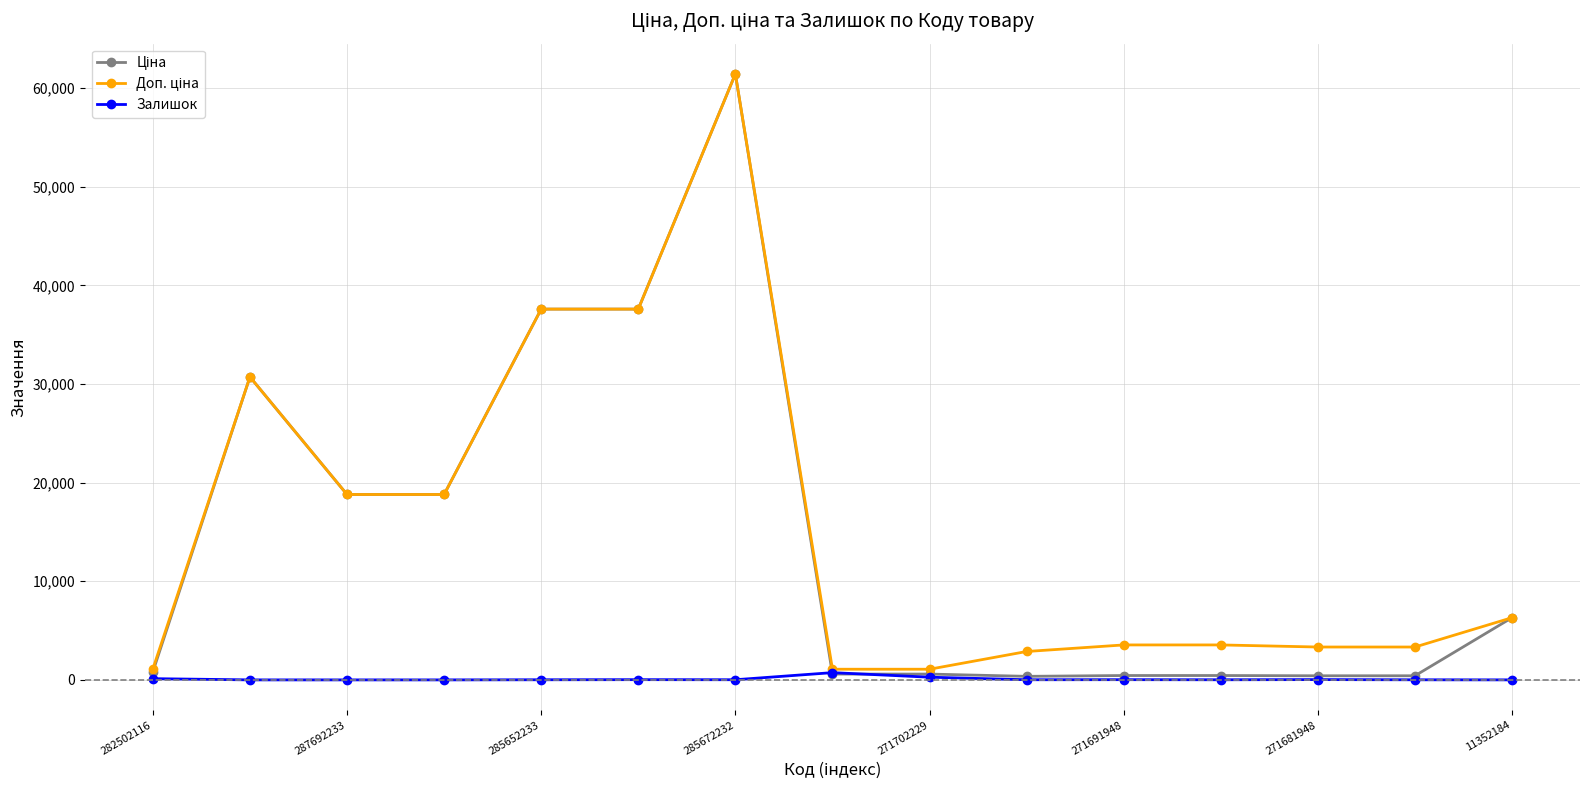

True or false: Залишок has more than 0 interior local peaks.

True